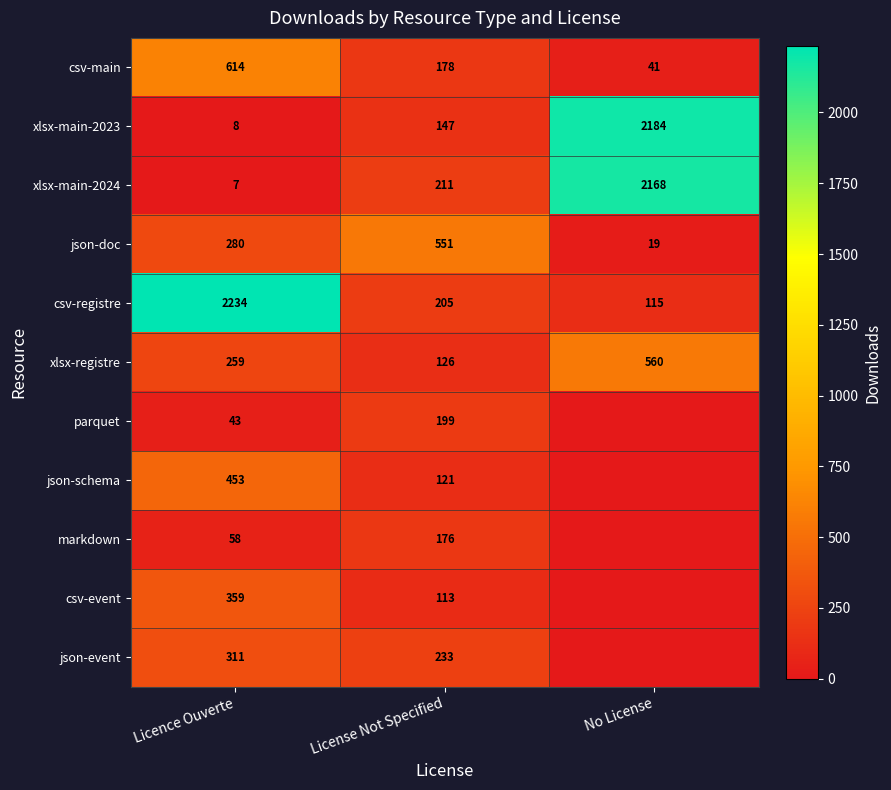

What is the highest value of the json-doc series?

551